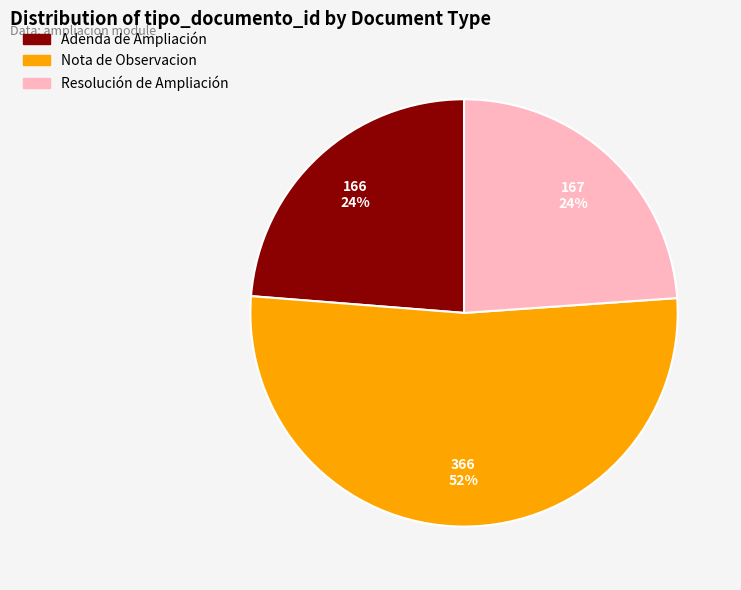

What is the ratio of the value at Adenda de Ampliación to the value at Resolución de Ampliación?

1.0